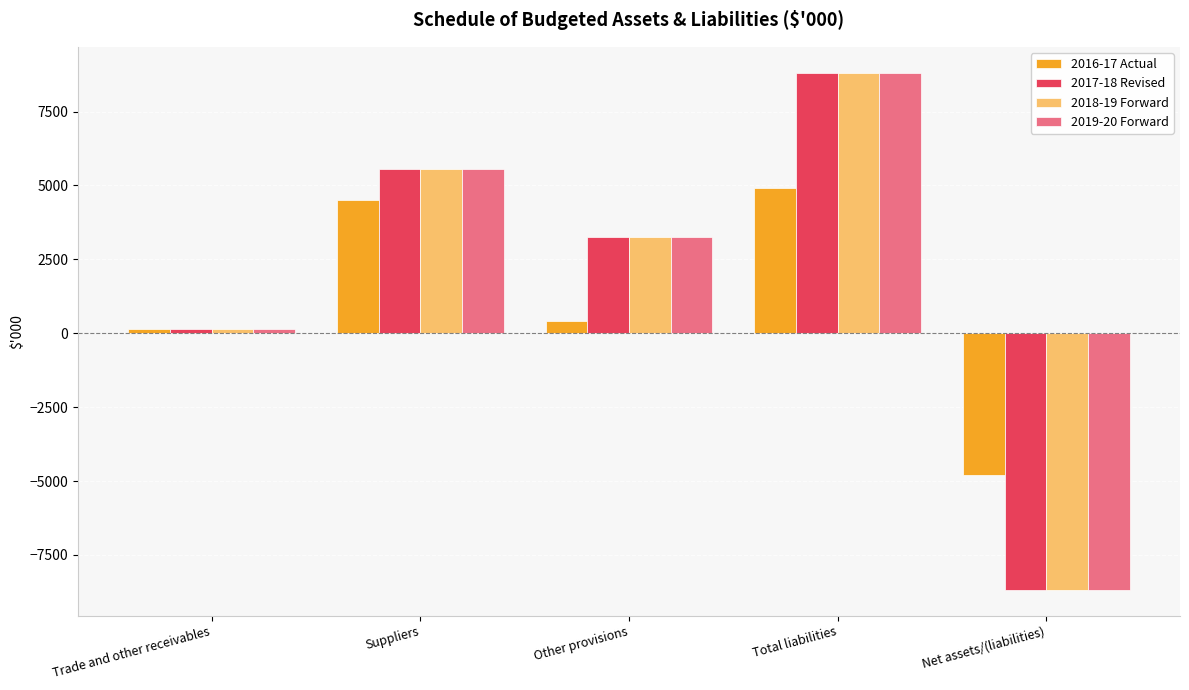

What is the highest value of the 2019-20 Forward series?

8813